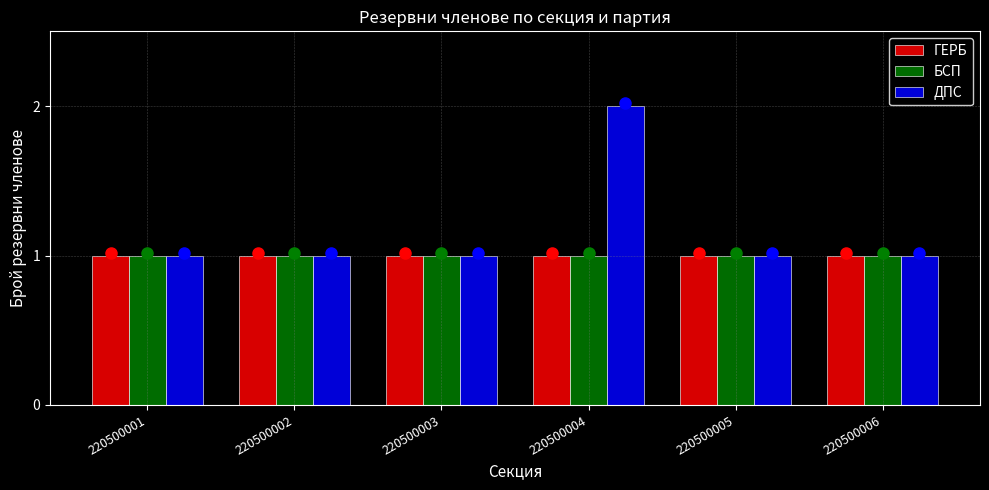

Reading left to right, extract all data points from this chart.

ГЕРБ: 1	1	1	1	1	1
БСП: 1	1	1	1	1	1
ДПС: 1	1	1	2	1	1